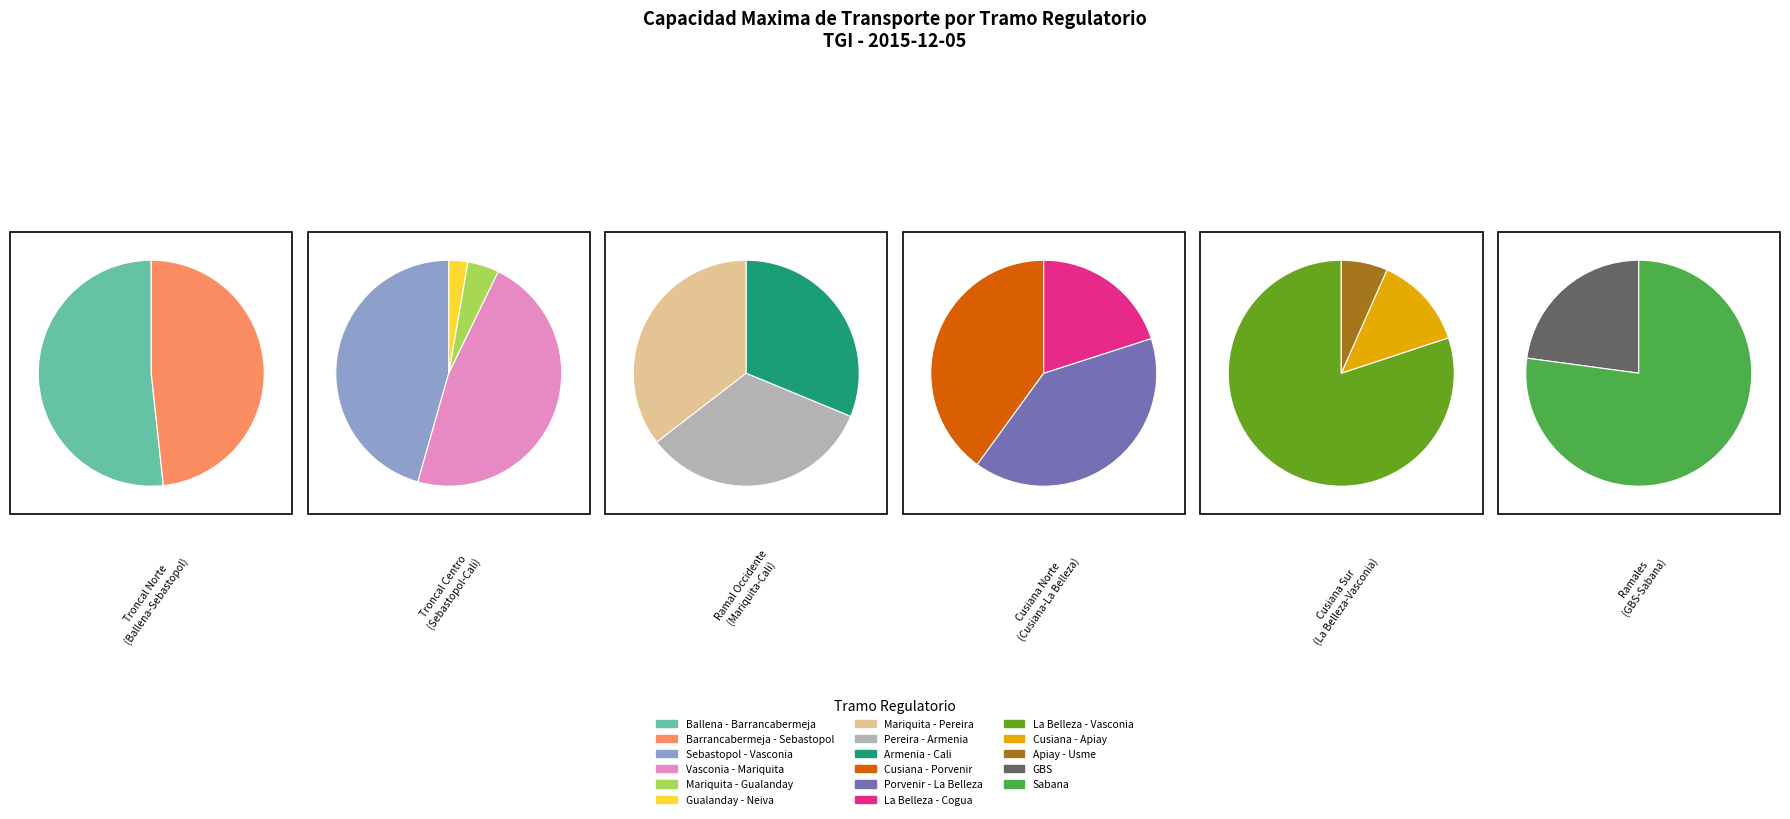

Do Gualanday - Neiva and Pereira - Armenia together represent more than half of the pie?

No